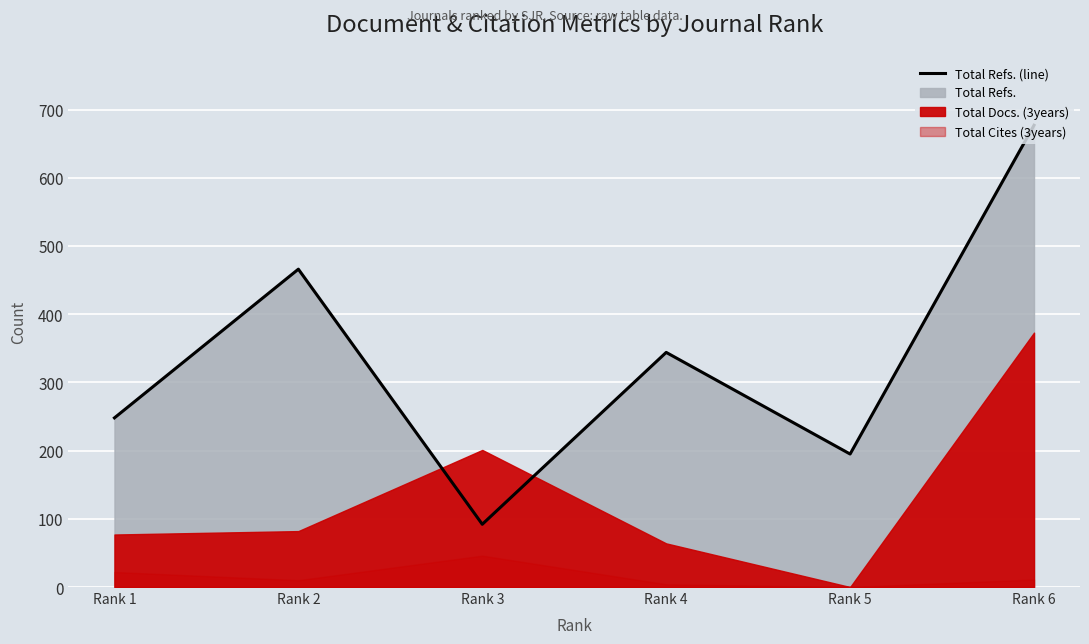

Rank the categories by value from lowest to highest.

Rank 3, Rank 5, Rank 1, Rank 4, Rank 2, Rank 6